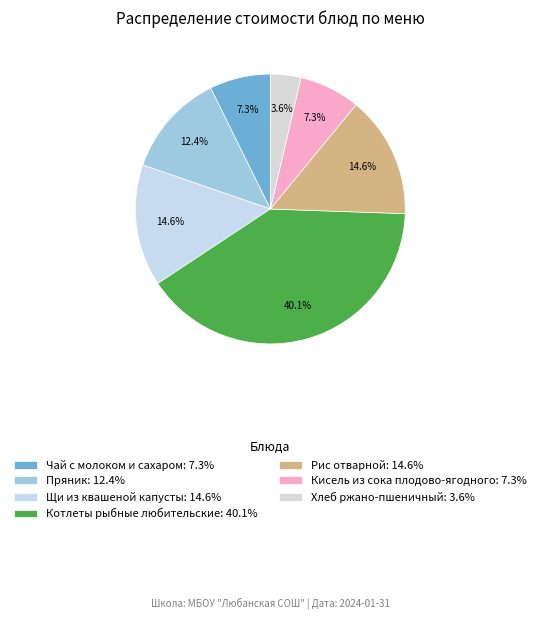

What is the total percentage of Пряник and Щи из квашеной капусты?

27.0%